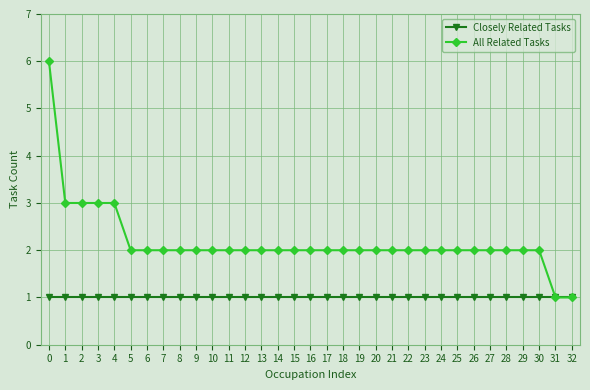

True or false: Closely Related Tasks has a value of 1 at 32.

True